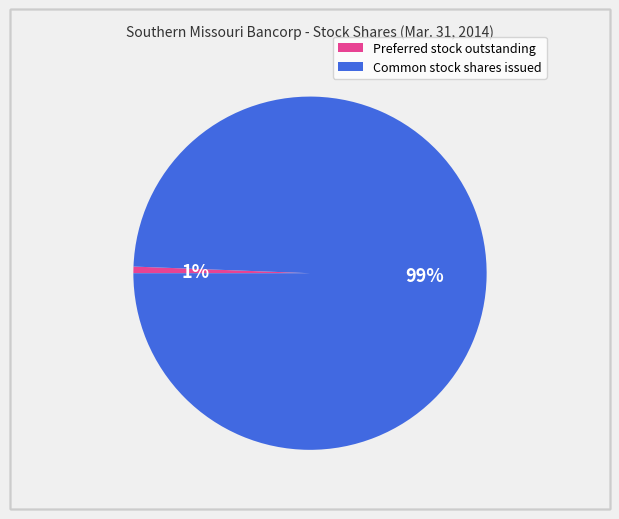

Does Preferred stock outstanding represent more than half of the total?

No